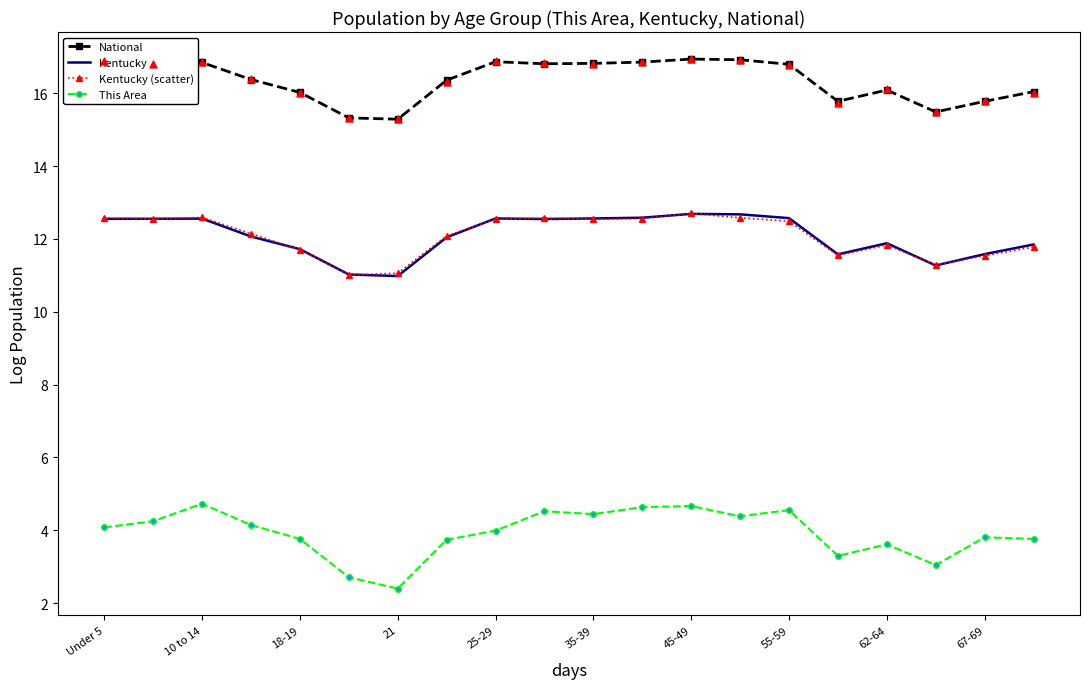

What is the minimum value for Kentucky (scatter)?

11.0